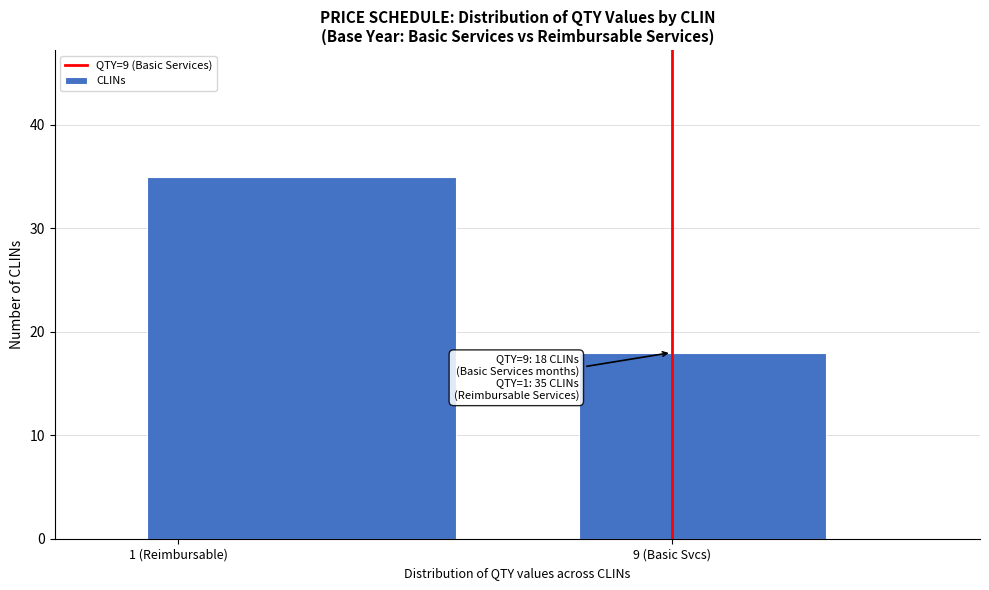

Reading left to right, what are all the values shown in this chart?

35	18